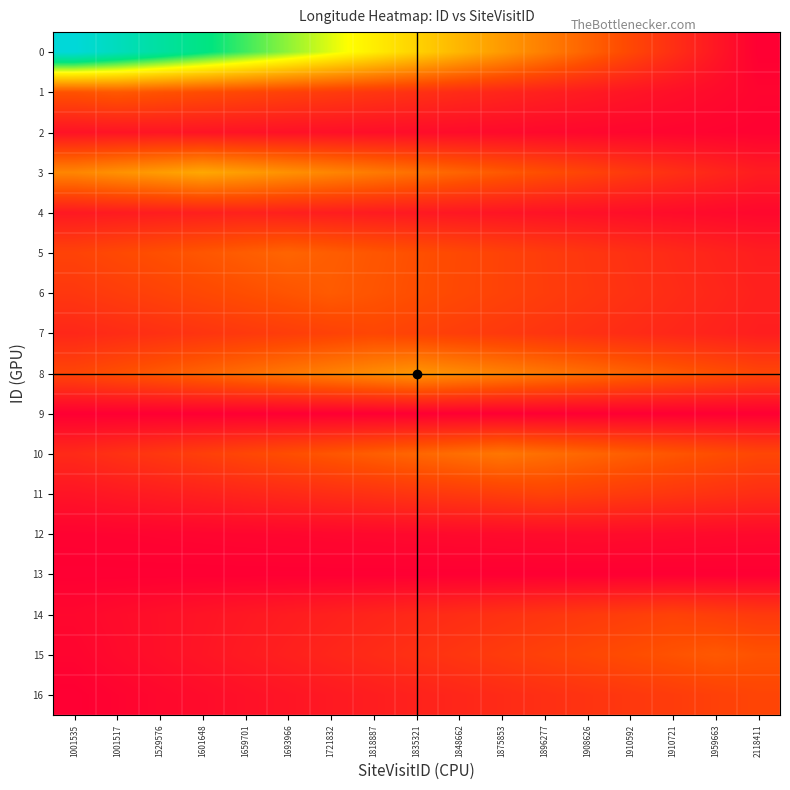

Which category has the highest value across all series?

1001535